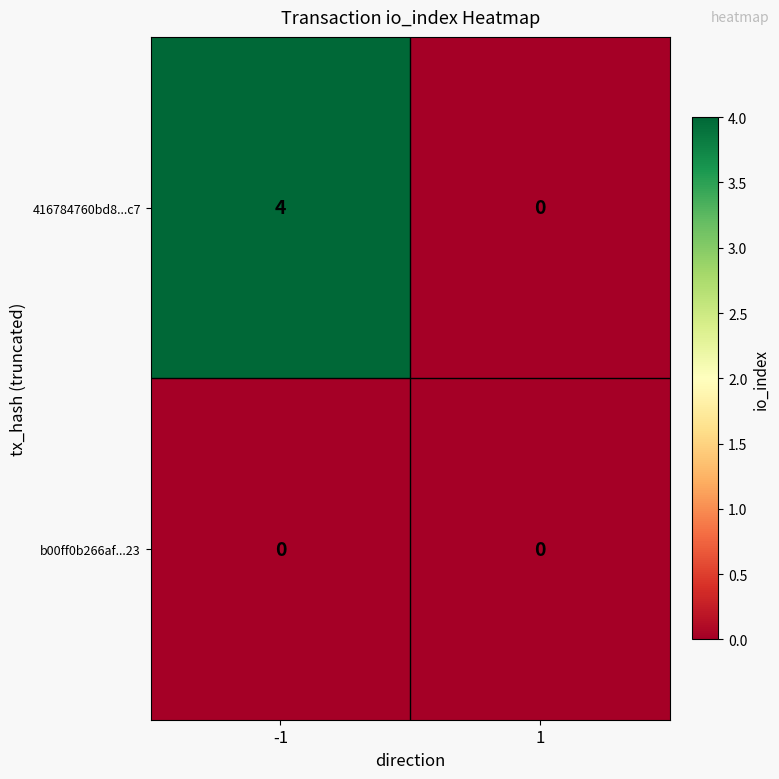

Reading left to right, what are all the values shown in this chart?

416784760bd8...c7: -1=4	1=0
b00ff0b266af...23: -1=0	1=0